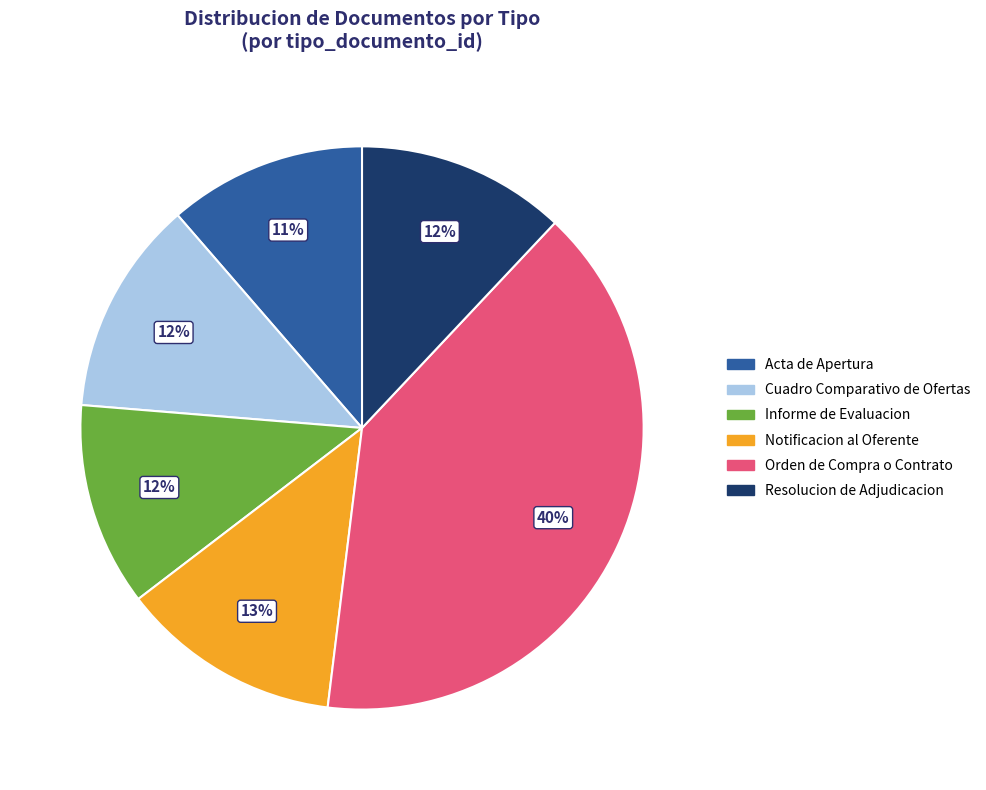

True or false: Cuadro Comparativo de Ofertas accounts for 5% of the total.

False